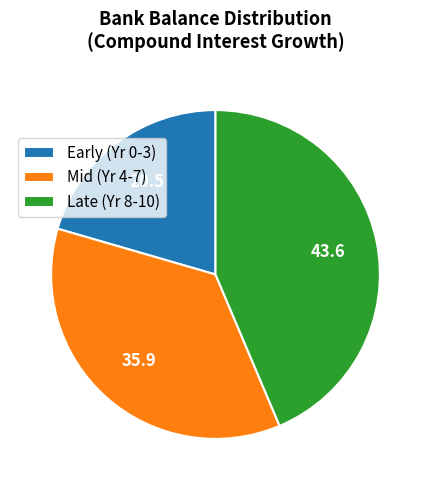

Rank the categories by value from lowest to highest.

Early (Yr 0-3), Mid (Yr 4-7), Late (Yr 8-10)